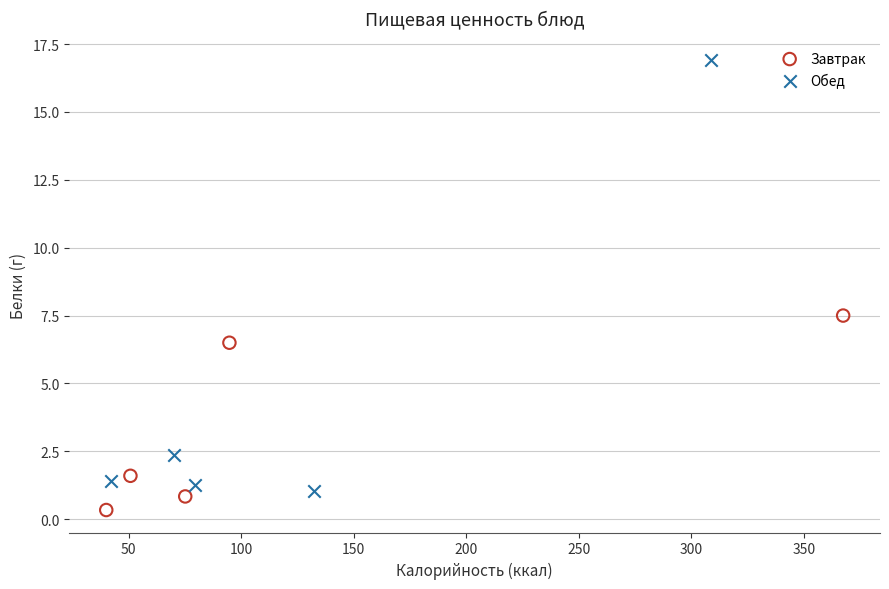

What are all the series names shown in the legend?

Завтрак, Обед